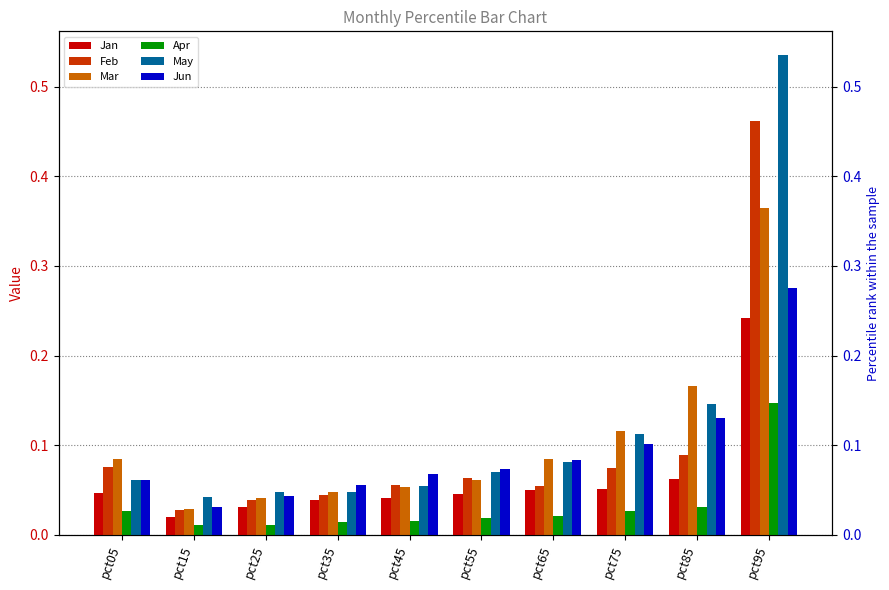

Is it true that Jan equals 0.2 at pct95?

True